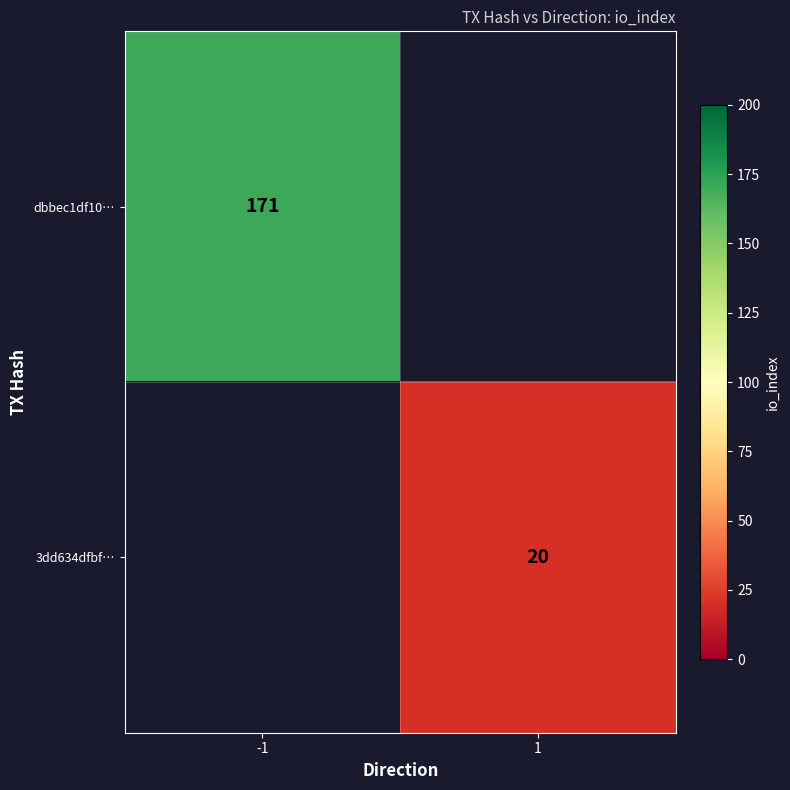

The value of 3dd634dfbf… at 1 is 31.3. True or false?

False